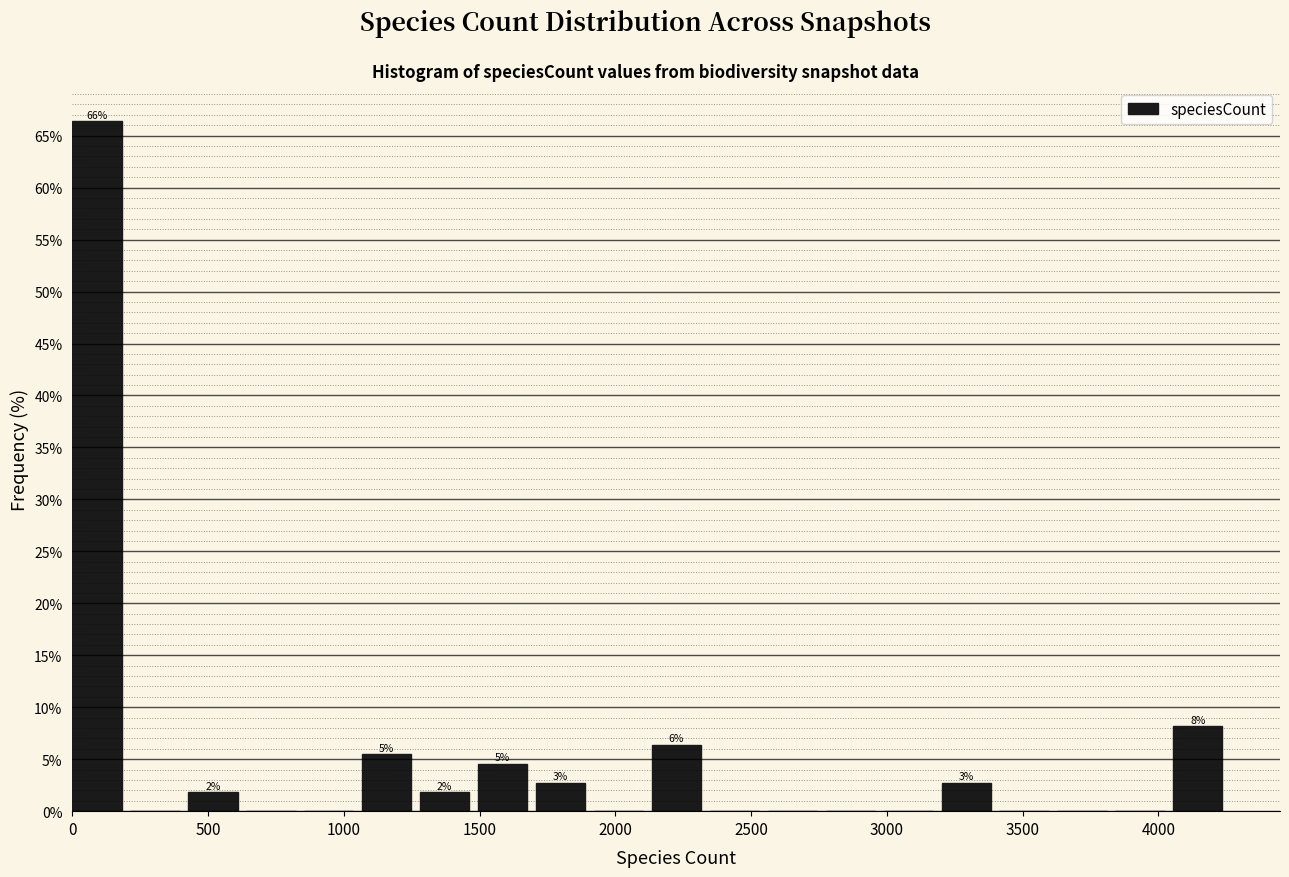

Which range on the x-axis has the tallest bar?

0 to 200